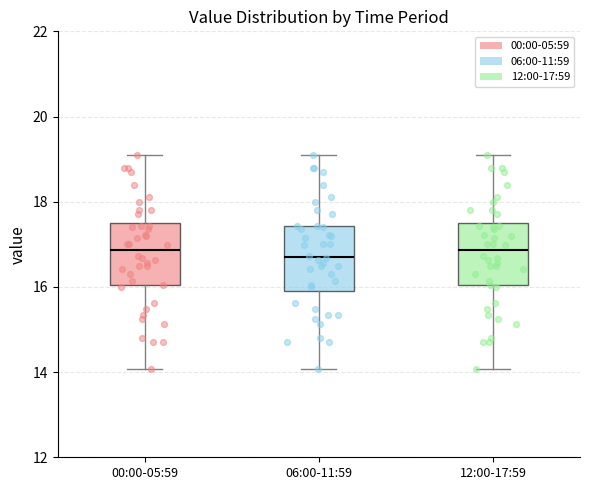

Where is the upper edge of the box for 12:00-17:59 on the y-axis? The values are not printed on the chart, so give them approximately, as read against the axis.

17.4